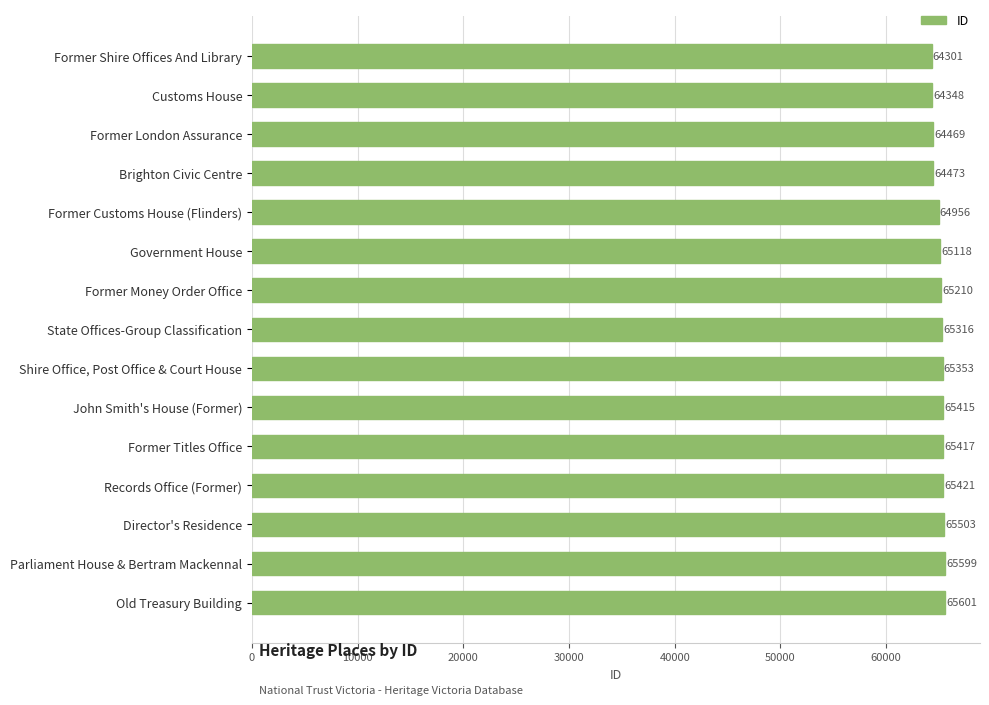

Are the bars grouped side by side (vs. stacked)?

No